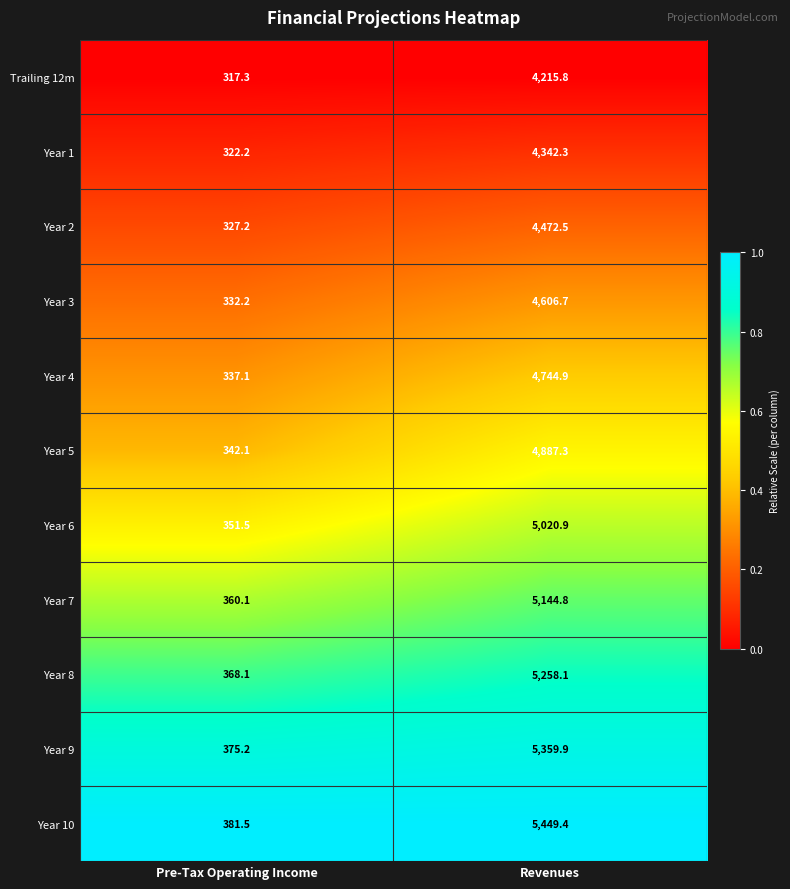

What is the average value of the Year 8 series?

2813.1